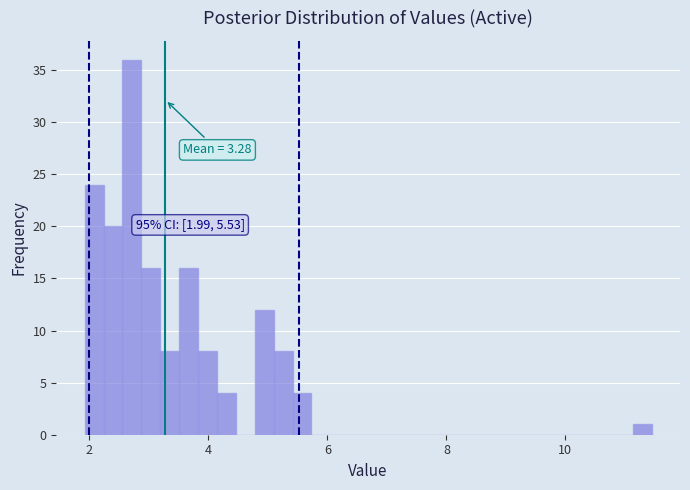

Read against the x-axis, roughly where is the centre of the tallest bar?

2.8